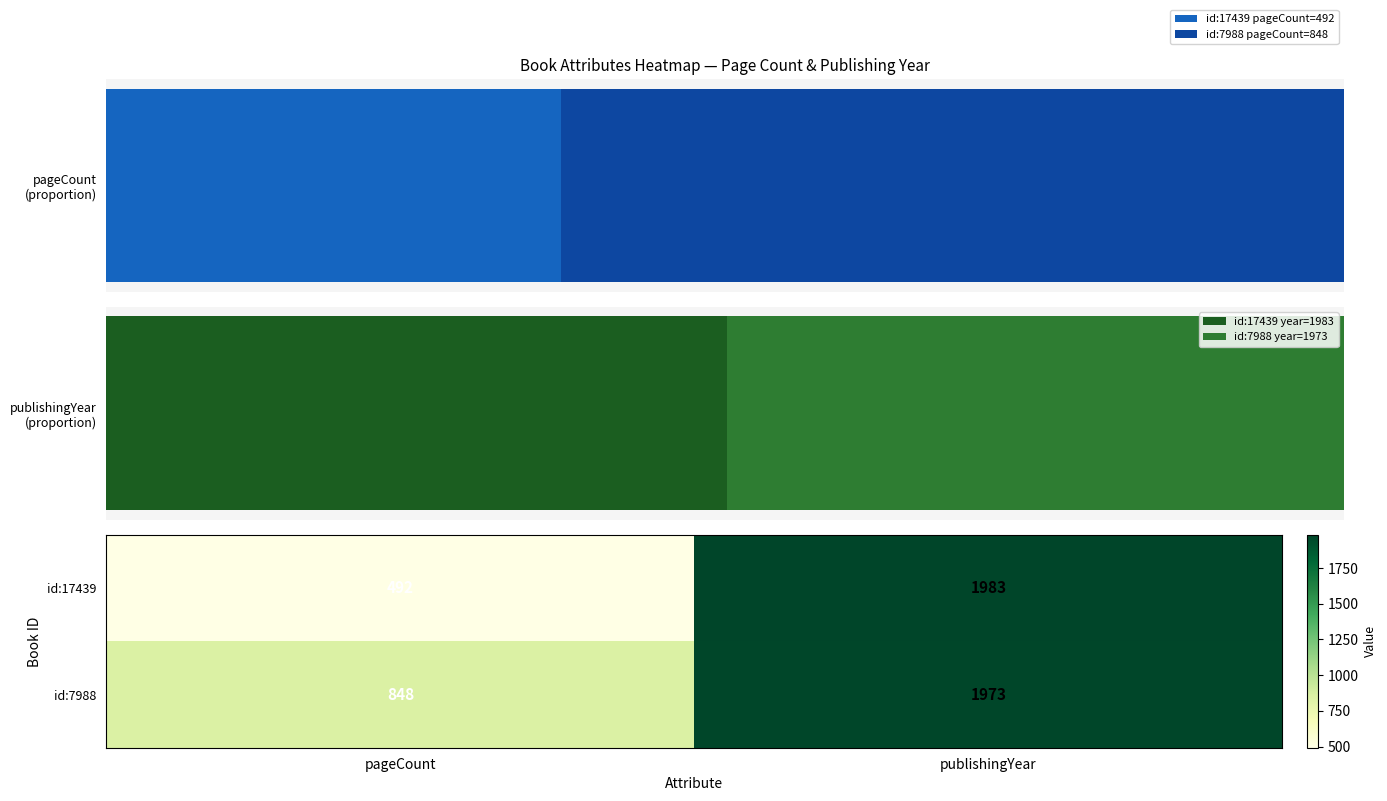

True or false: id:17439 has a value of 1983 at publishingYear.

True